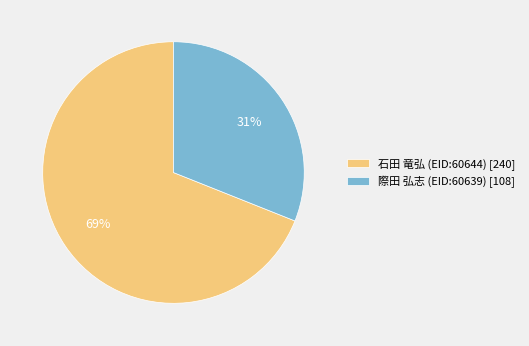

Does 際田 弘志 (EID:60639) account for over 50% of the chart?

No